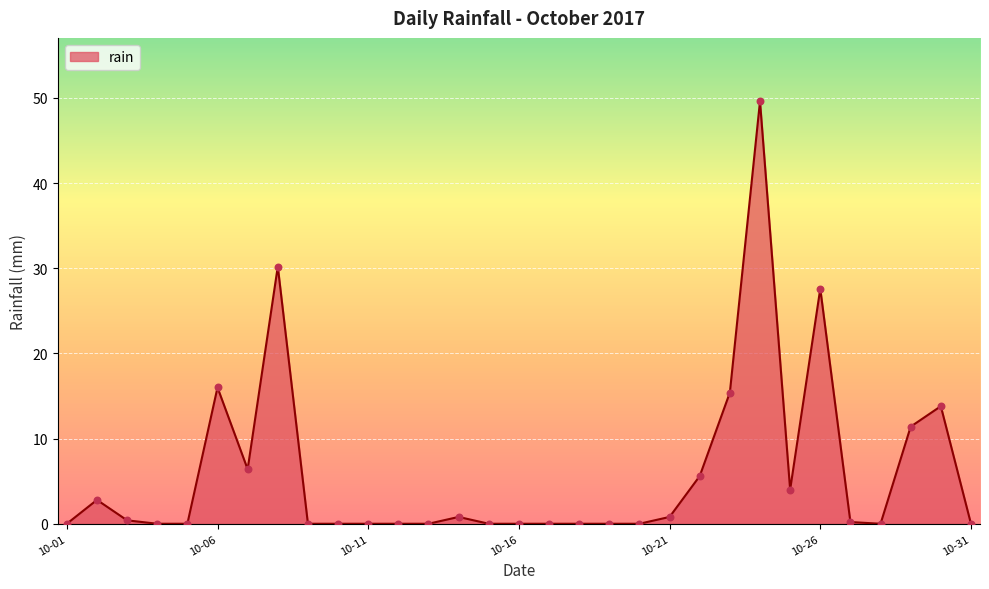

What is the difference between the maximum and minimum values?

49.6